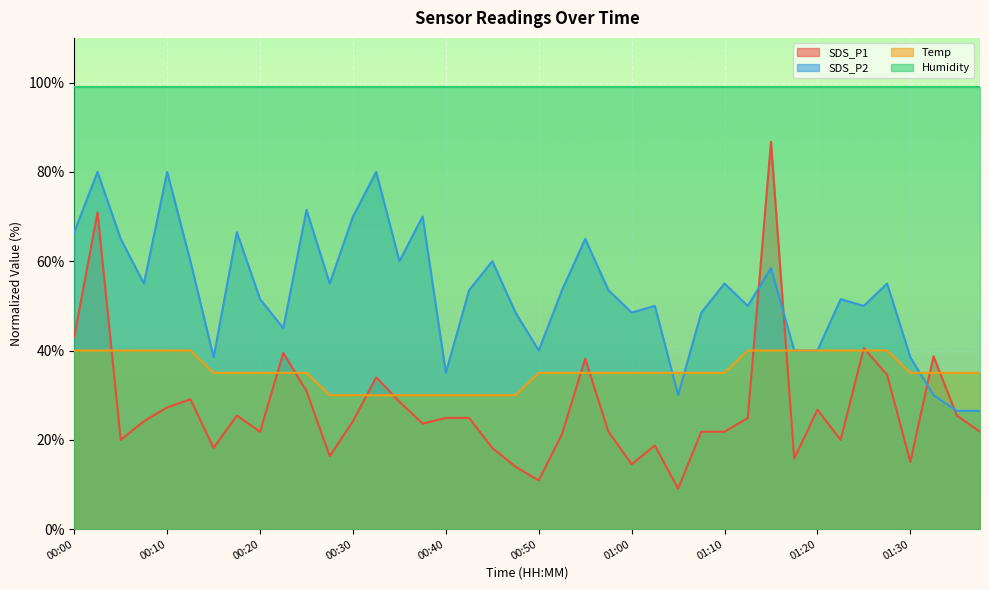

Which series ends up on top after the final intersection of SDS_P2 and Temp?

Temp